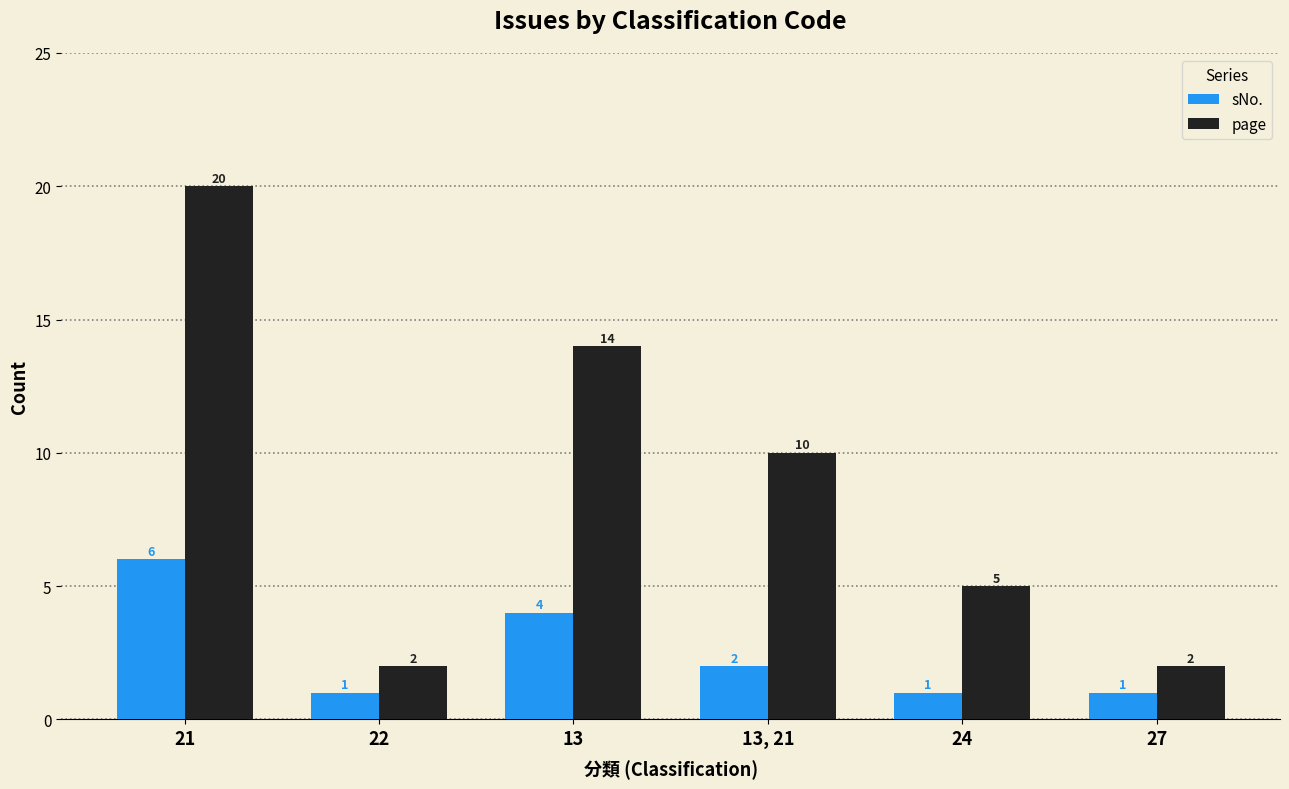

Which label corresponds to the largest value in the chart?

21